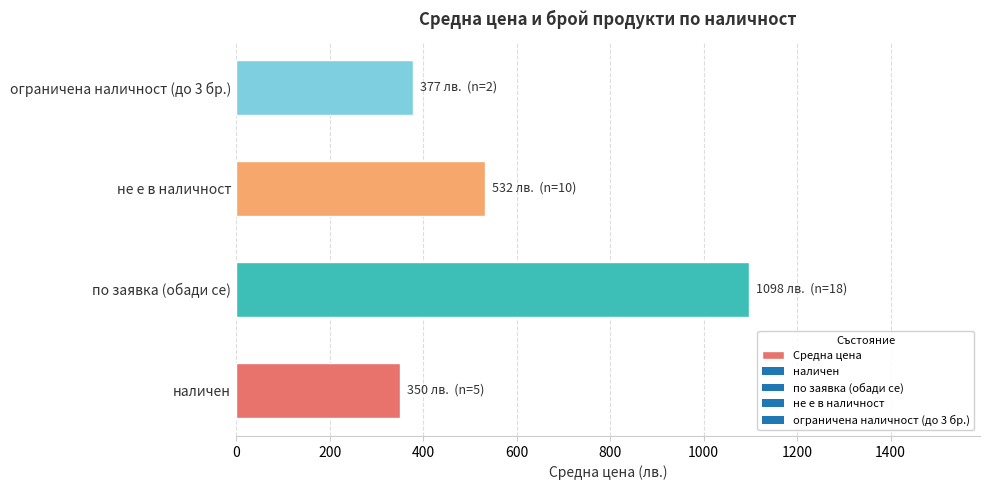

What is the average value?

589.2